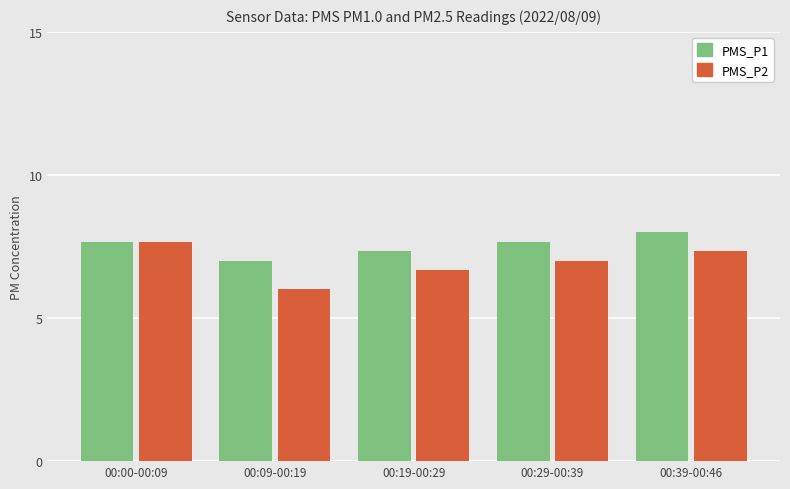

Which series has the largest total across all categories?

PMS_P1